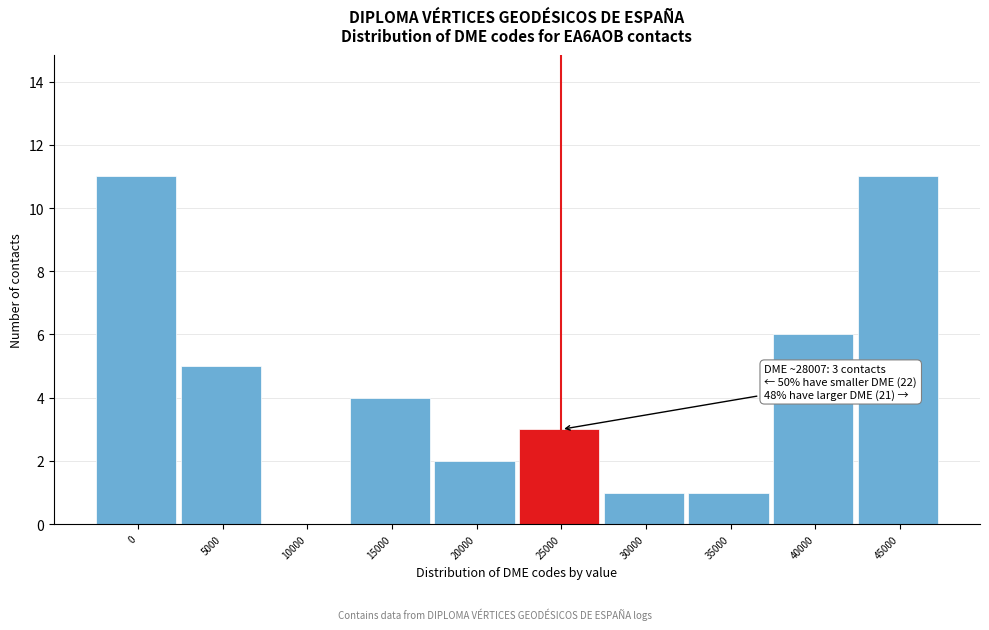

Reading left to right, list all the values displayed in this chart.

0=11	5000=5	10000=0	15000=4	20000=2	25000=3	30000=1	35000=1	40000=6	45000=11